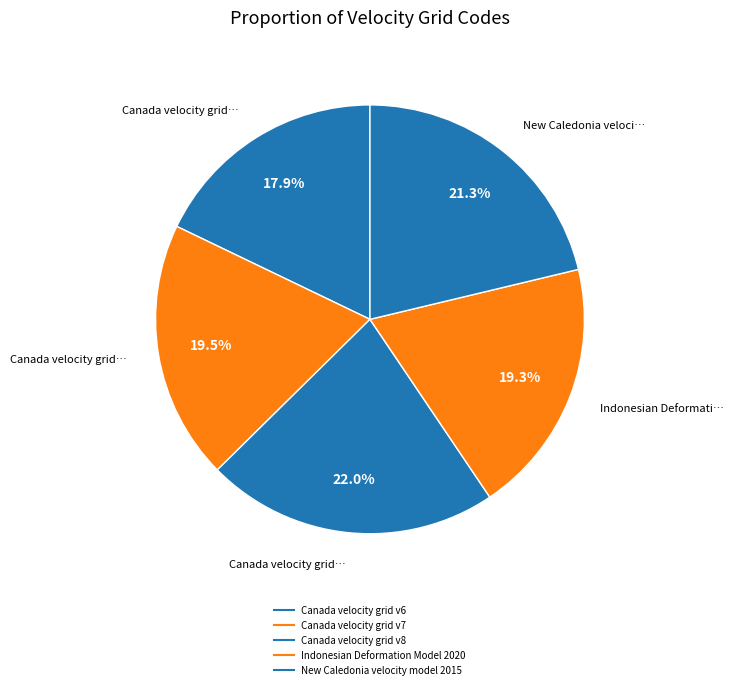

How many slices are in this pie chart?

5